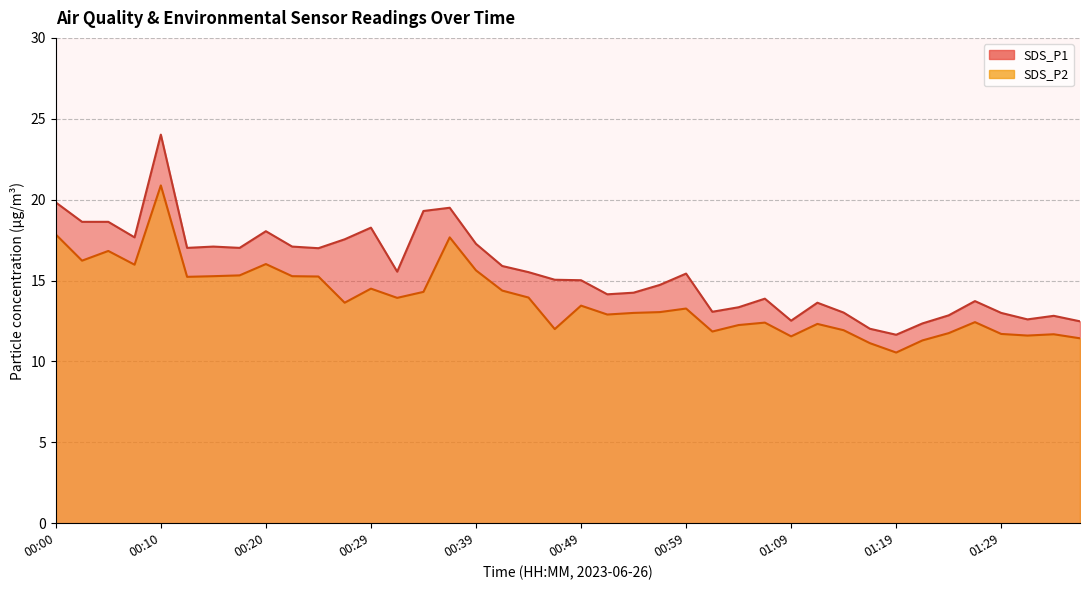

What is the label of the 31st point from the left?

01:14